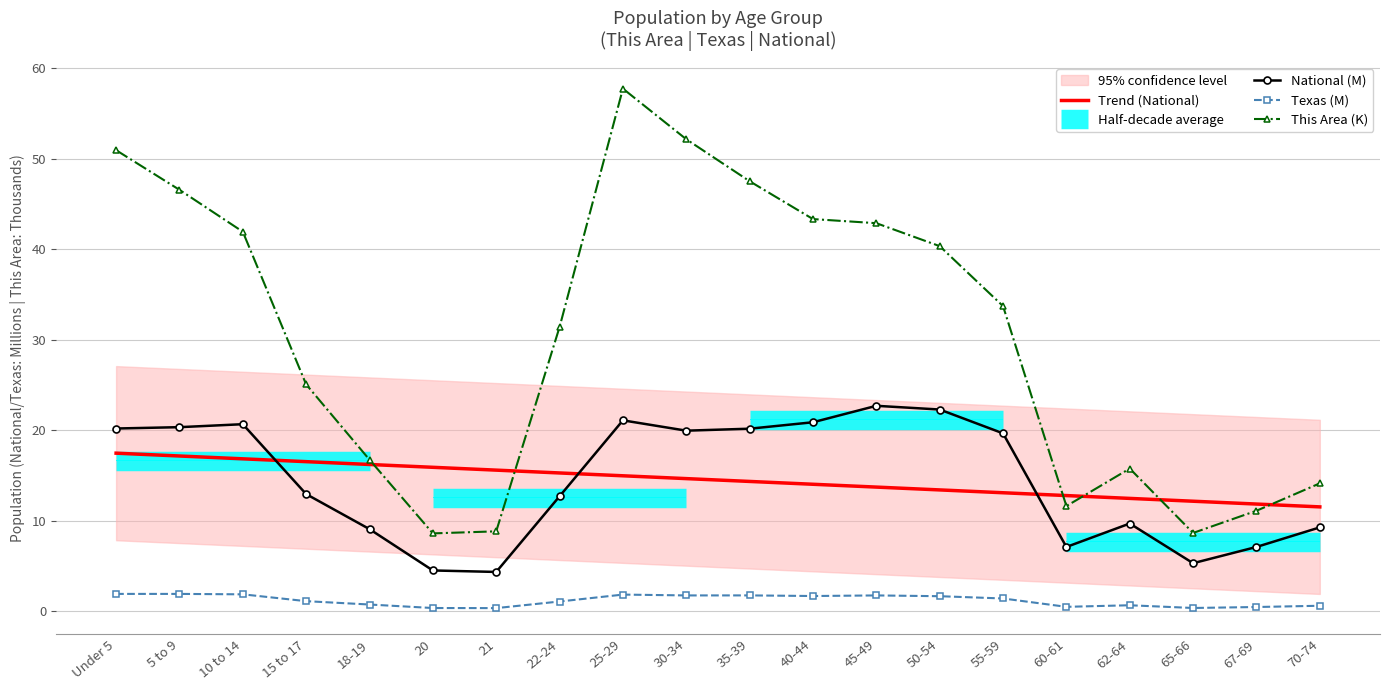

Between 65-66 and 70-74, which series saw the biggest shift?

This Area